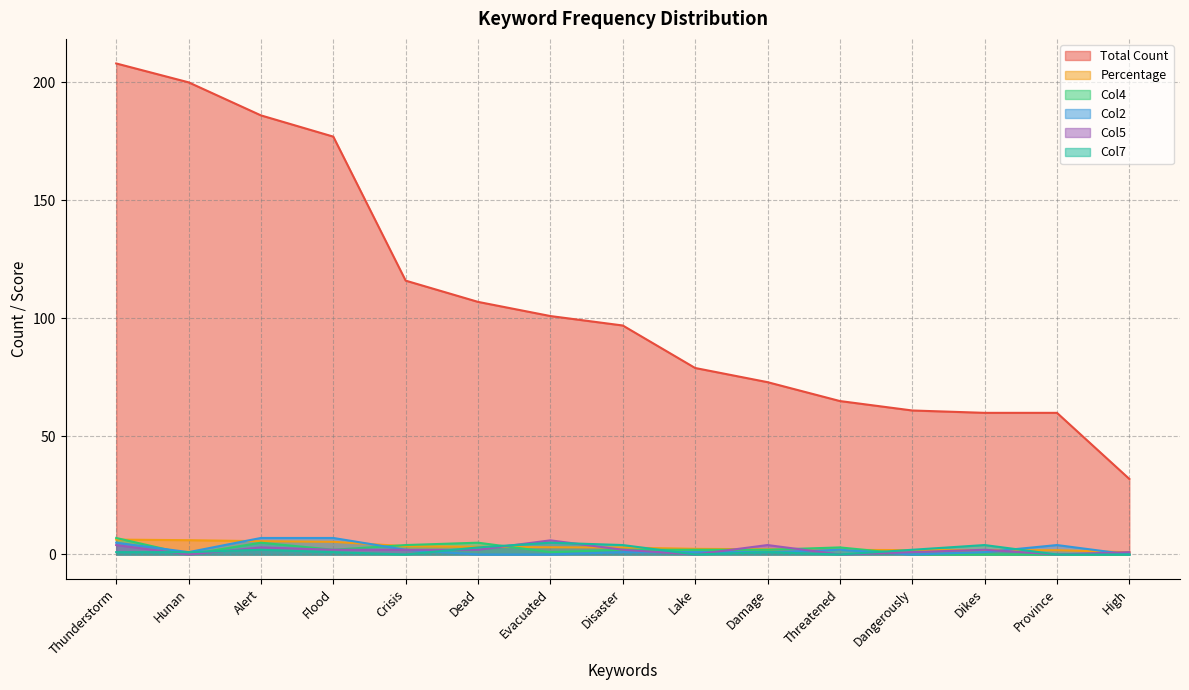

What is the value of the Col7 point at the 8th from the left?

4.0